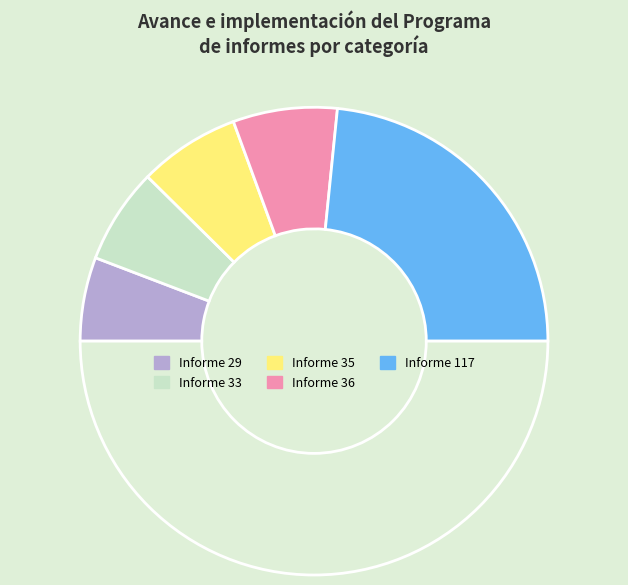

How many slices are in this pie chart?

6